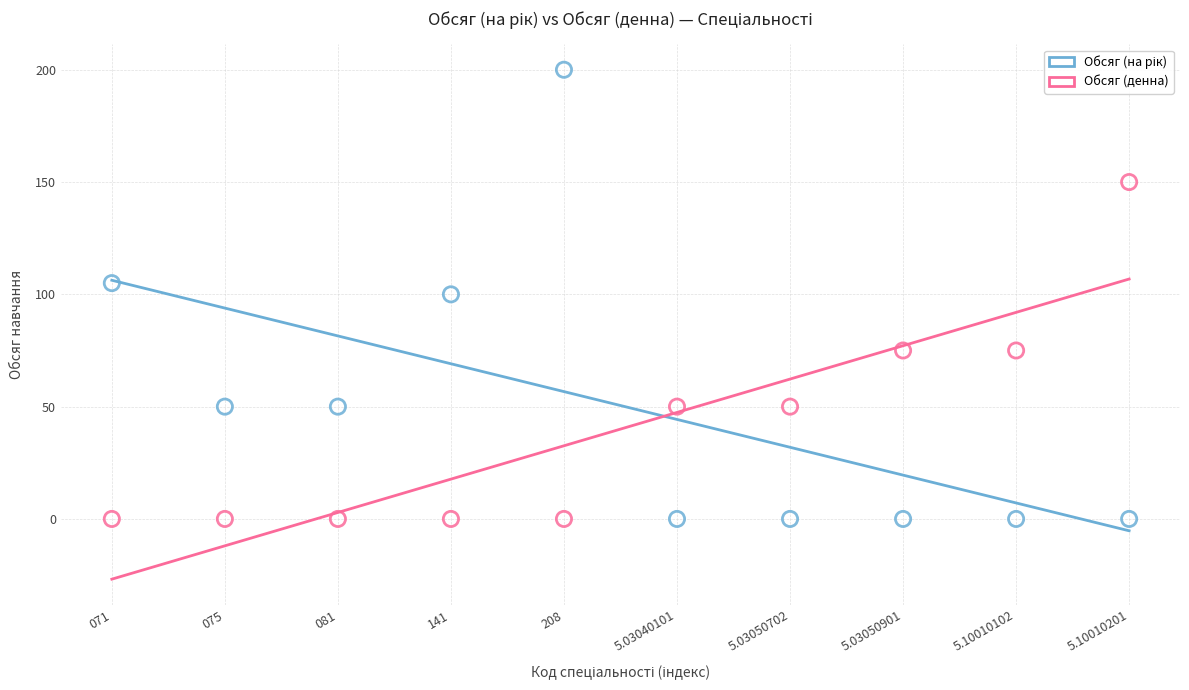

Across all data points, what is the range of Y values (max minus min)?

200